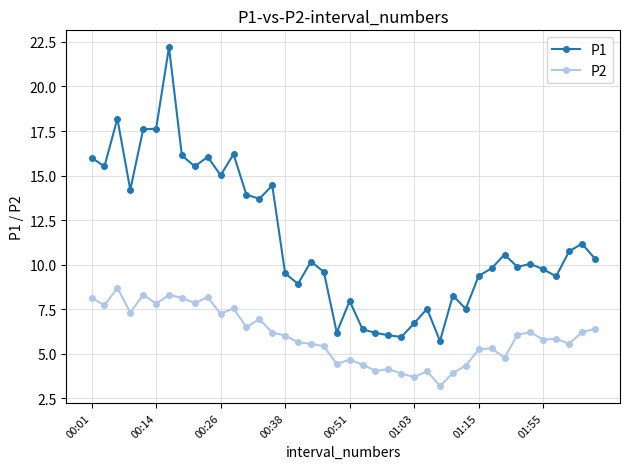

Which series has the largest range (max minus min)?

P1